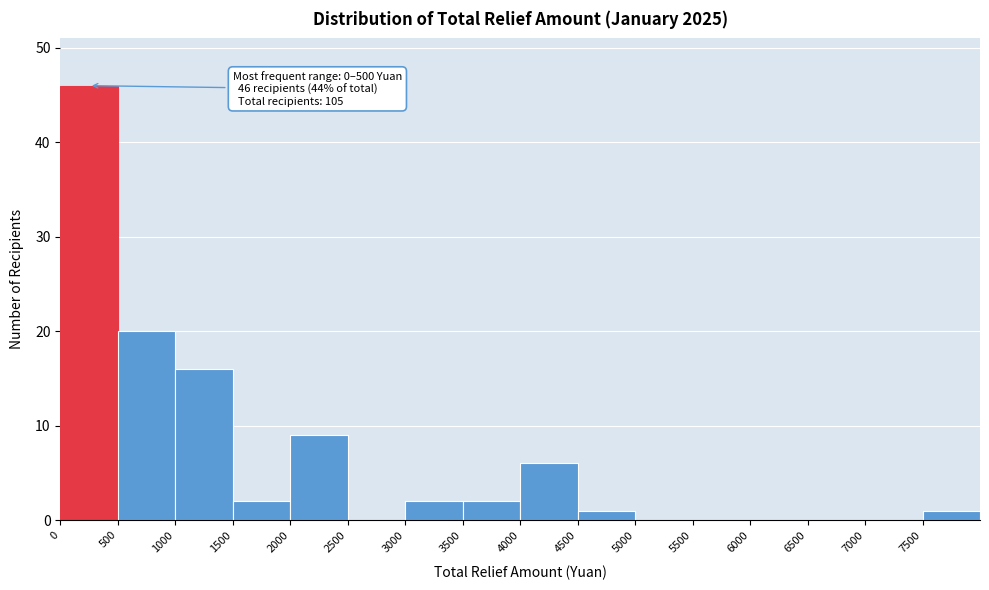

Which range on the x-axis has the tallest bar?

0 to 500